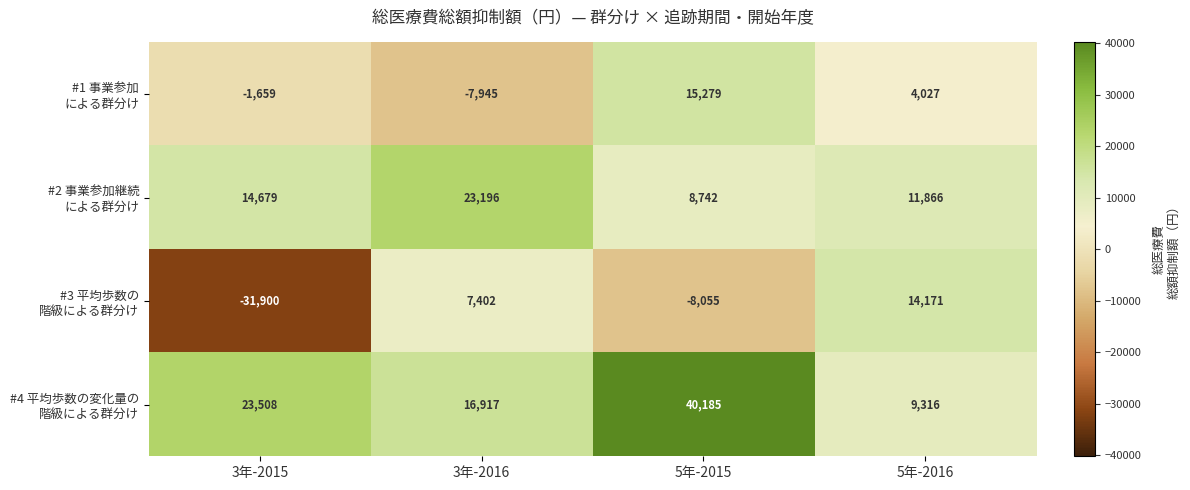

What is the total value across all series at 3年-2015?

4628